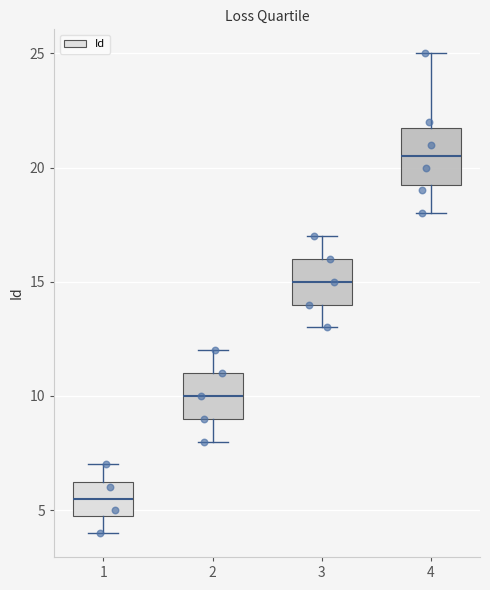

Reading left to right, transcribe this box plot: for each box, give where its median line is, the range the box spans, and where its two whiskers end, as read against the y-axis. The values are not printed on the chart, so give them approximately, as read against the axis.

1: median 5.5, box 5.0 to 6.5, whiskers 4.0 to 7.0
2: median 10.0, box 9.0 to 11.0, whiskers 8.0 to 12.0
3: median 15.0, box 14.0 to 16.0, whiskers 13.0 to 17.0
4: median 20.5, box 19.5 to 22.0, whiskers 18.0 to 25.0